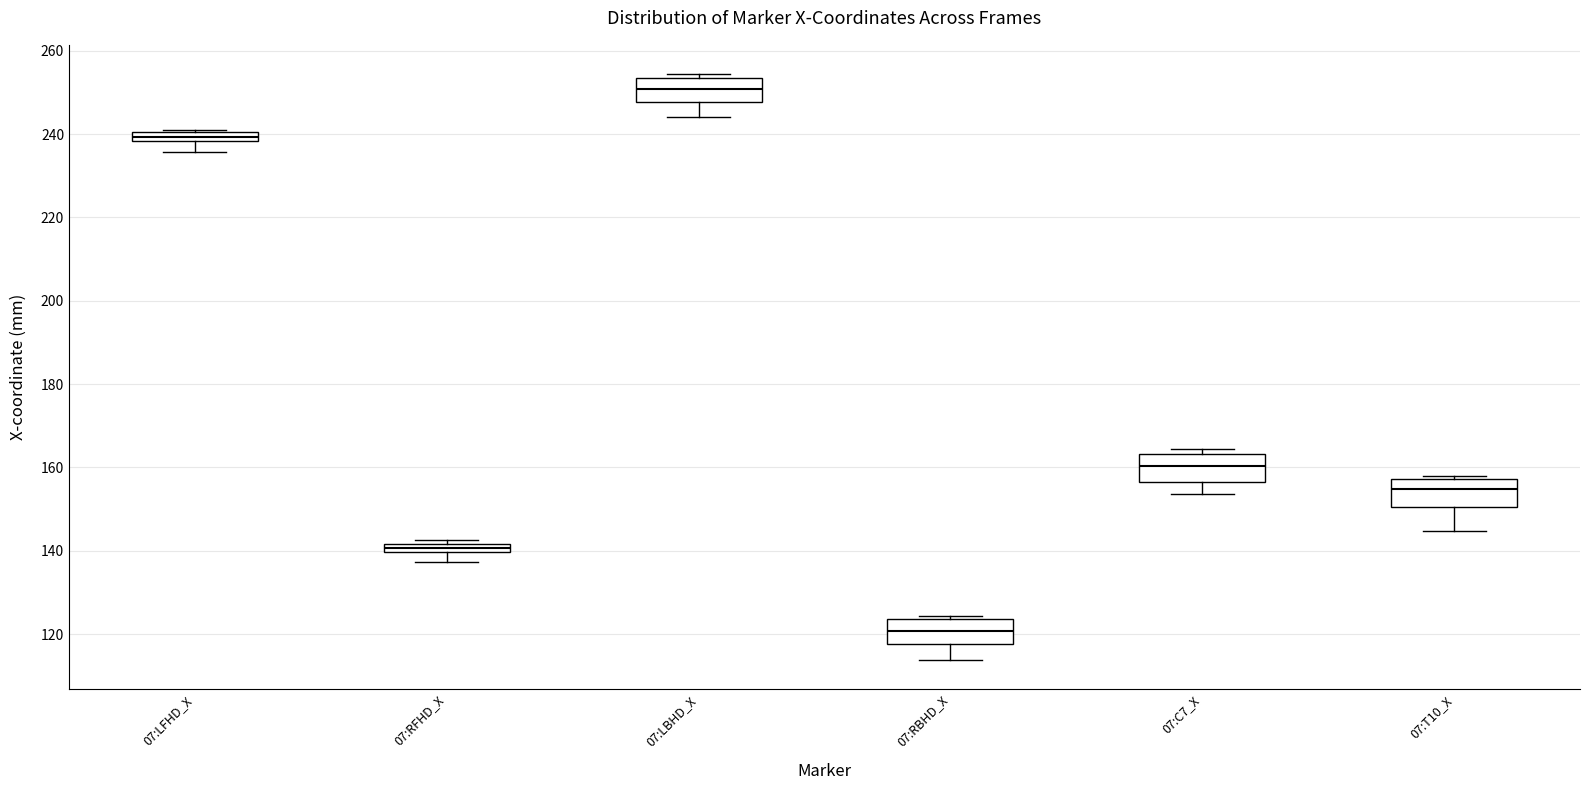

Where does the median line of the box for 07:LBHD_X sit on the y-axis? The values are not printed on the chart, so give them approximately, as read against the axis.

250